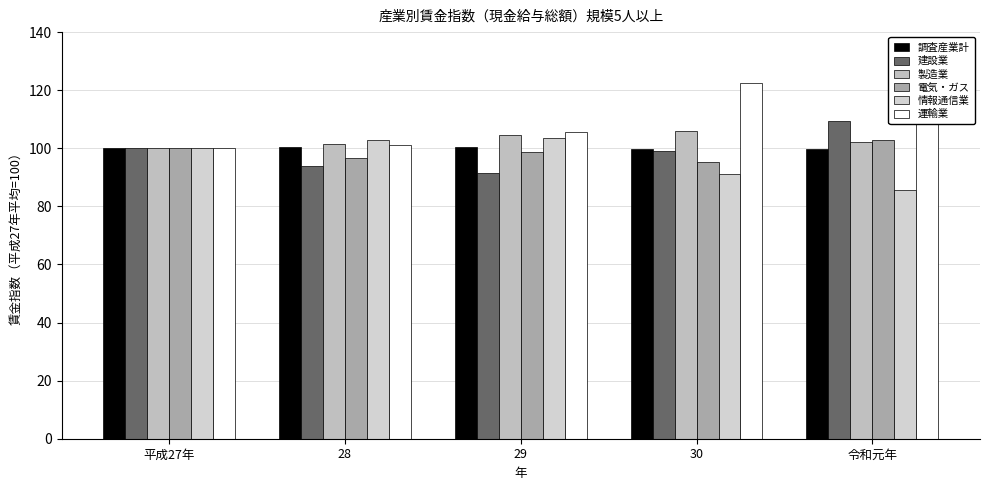

Which series has the largest total across all categories?

運輸業